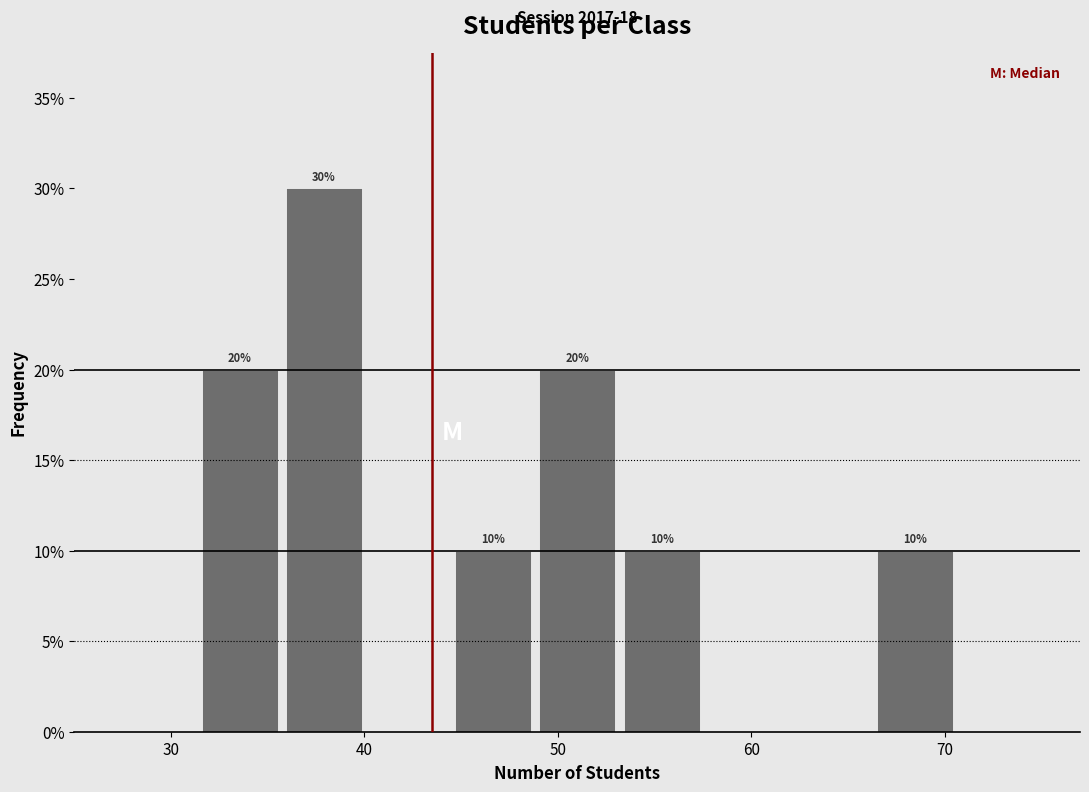

Which range on the x-axis has the tallest bar?

36 to 40